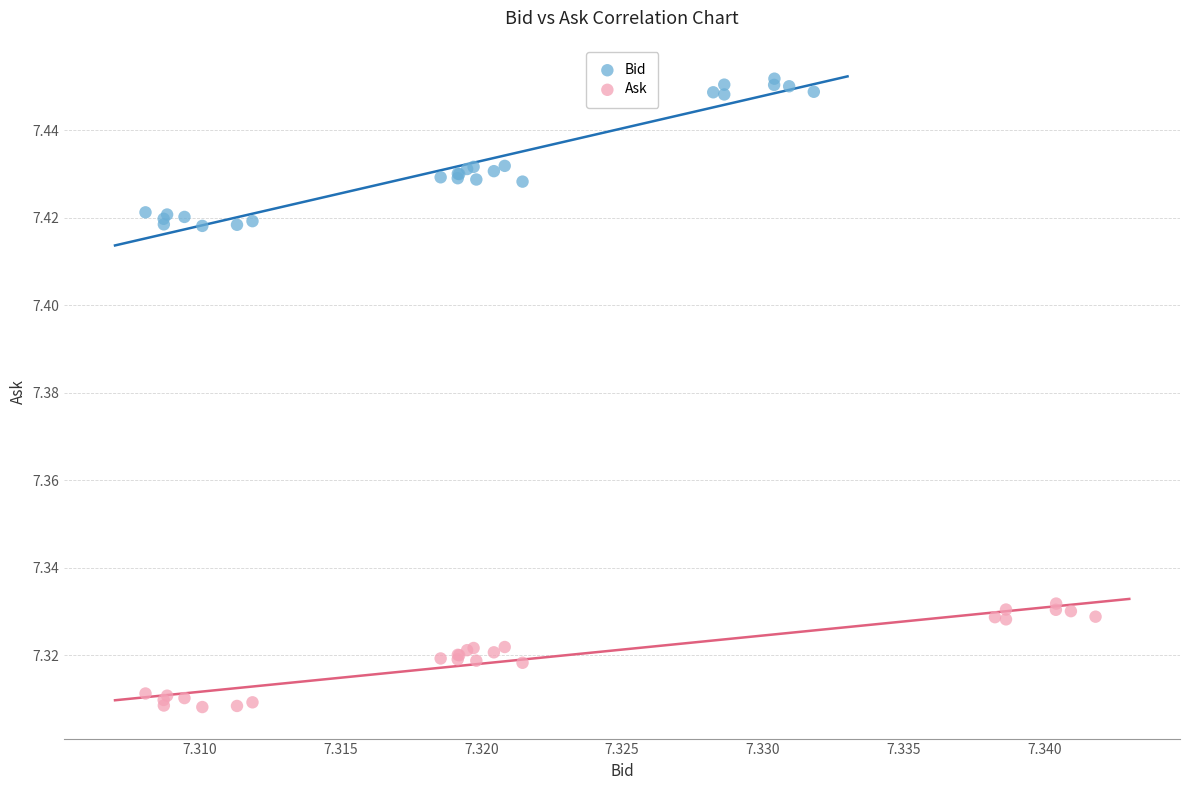

Which series reaches the minimum Y coordinate?

Ask